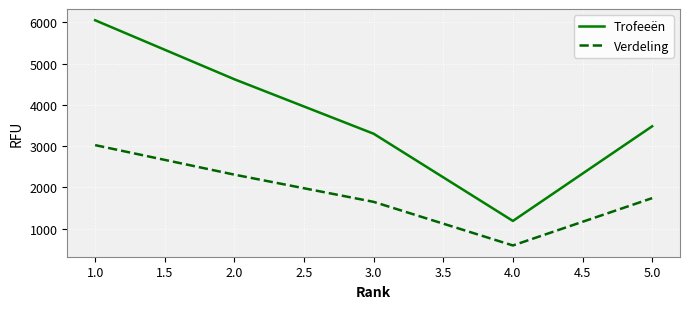

True or false: Trofeeën and Verdeling cross at least once.

False